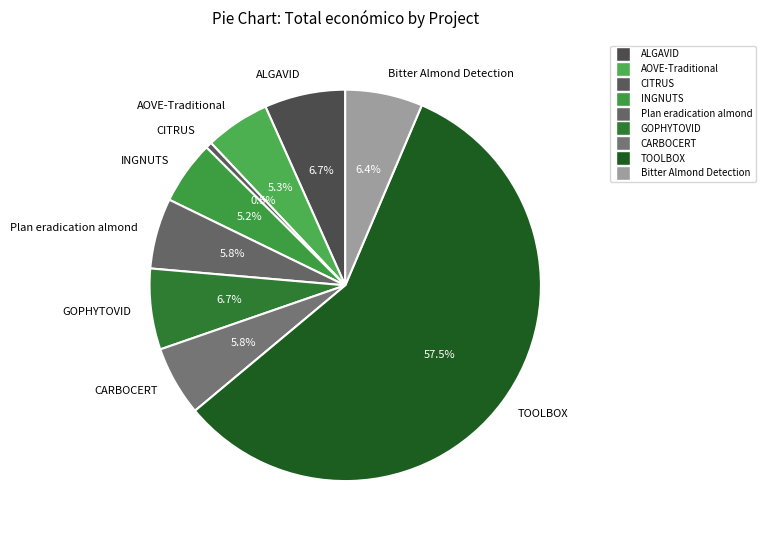

Does AOVE-Traditional represent more than half of the total?

No